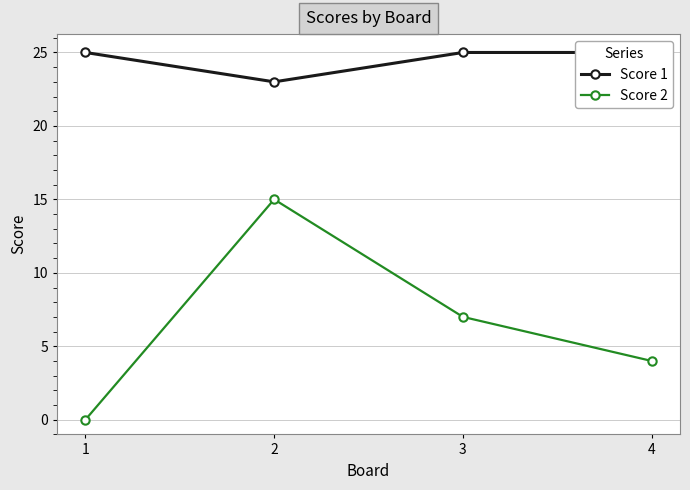

List the labels in order of Score 1 value, largest first.

1, 3, 4, 2